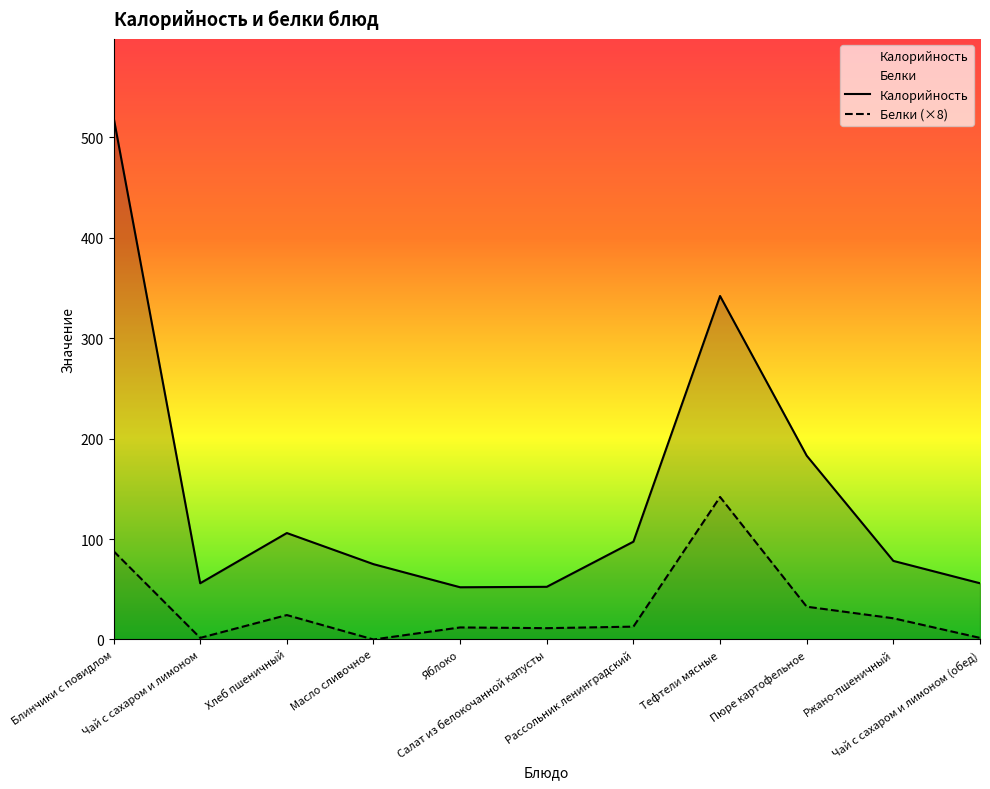

What position from the right is Ржано-пшеничный?

2